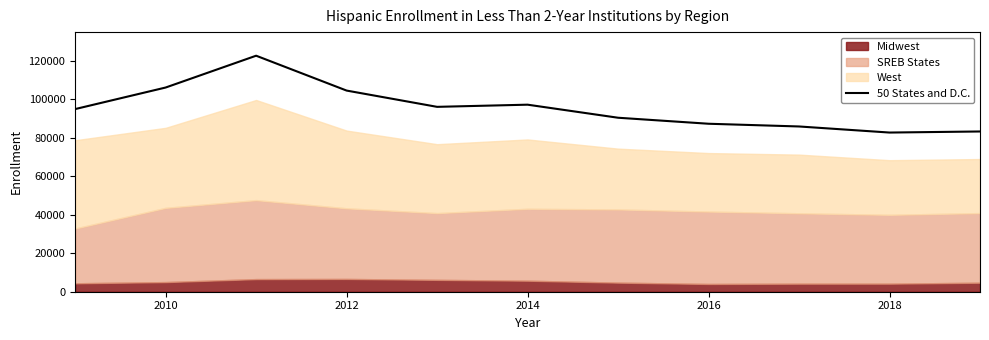

What is the highest value of the 50 States and D.C. series?

122656